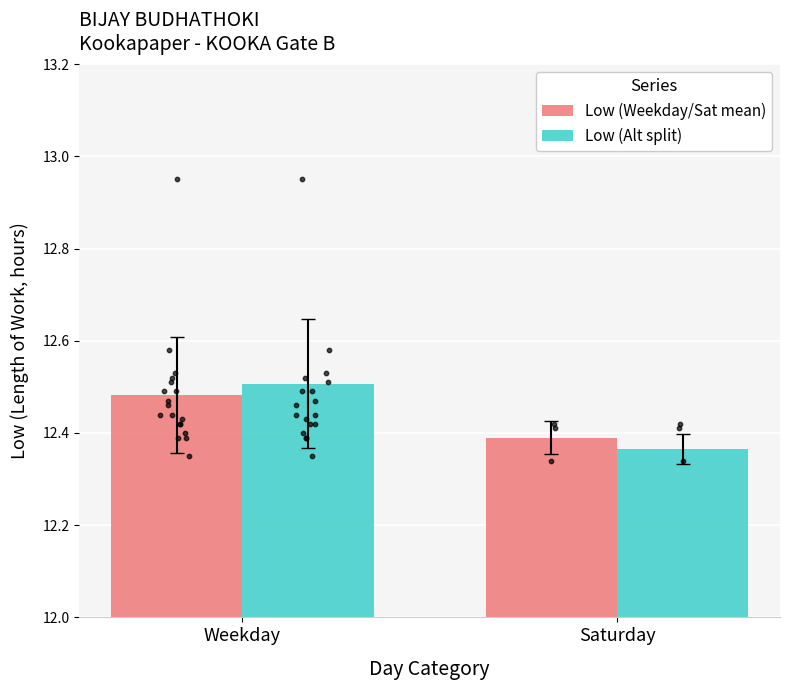

Which series reaches the maximum Y coordinate?

Low (Alt split)